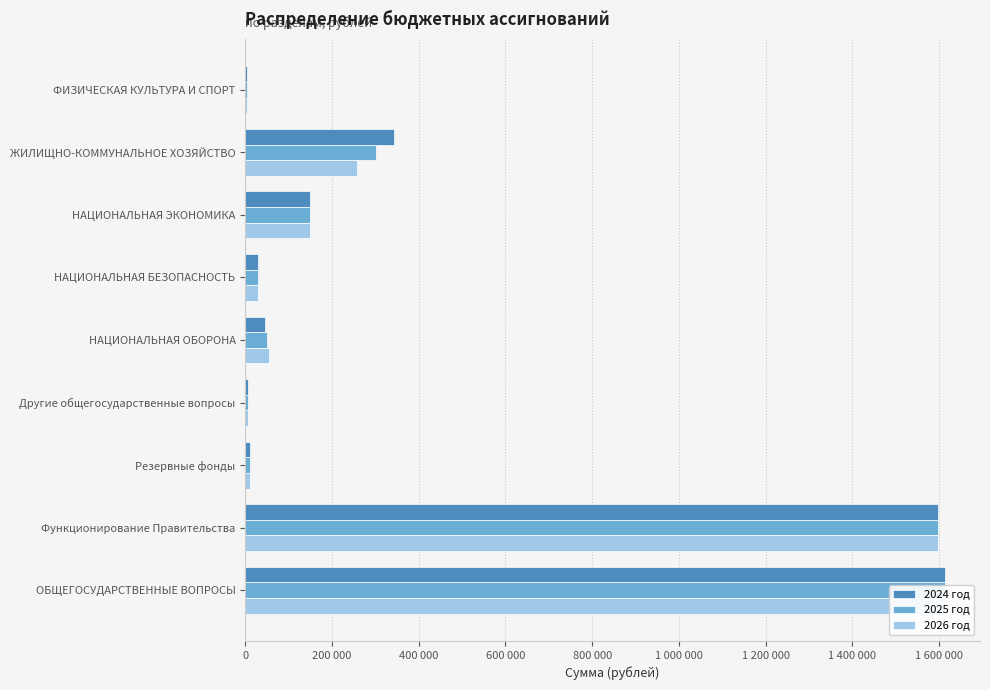

Rank the series by their maximum value, from highest to lowest.

2024 год, 2025 год, 2026 год